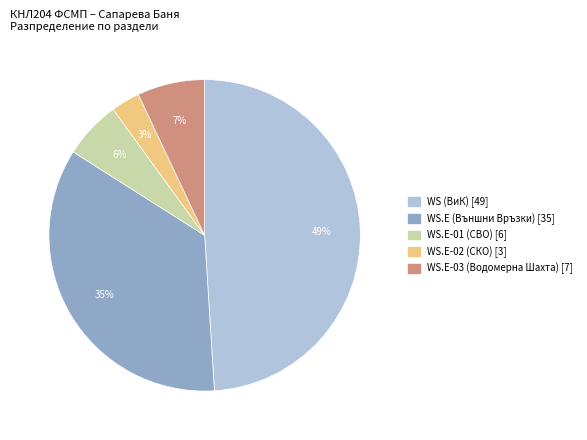

To the nearest percent, what percentage of the pie is WS.E-02 (СКО)?

3%